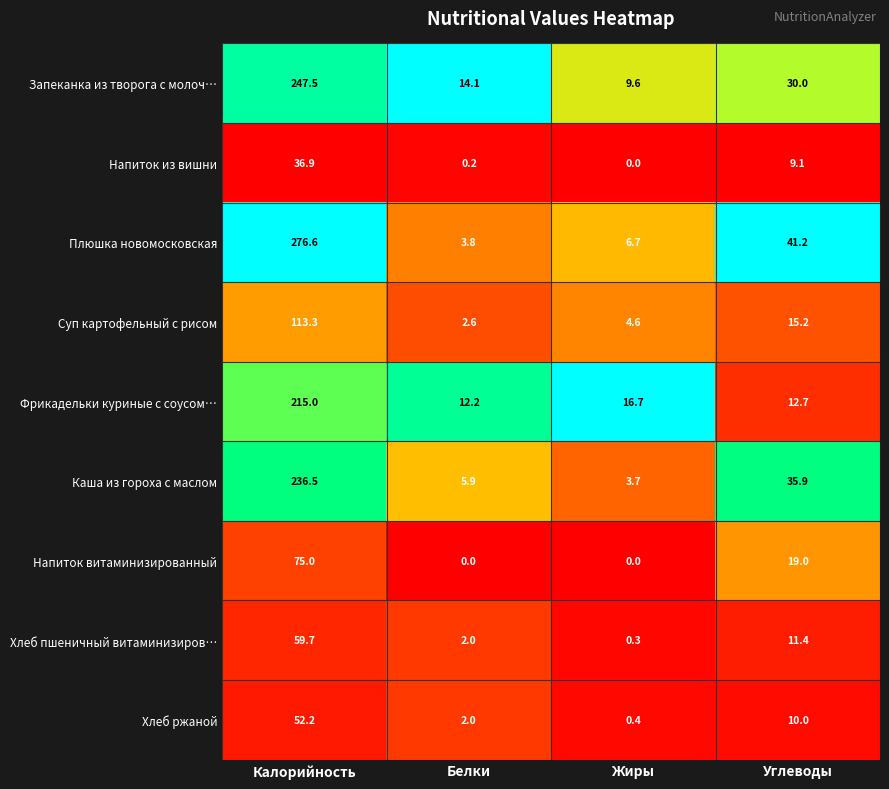

How many distinct data groups are displayed?

9